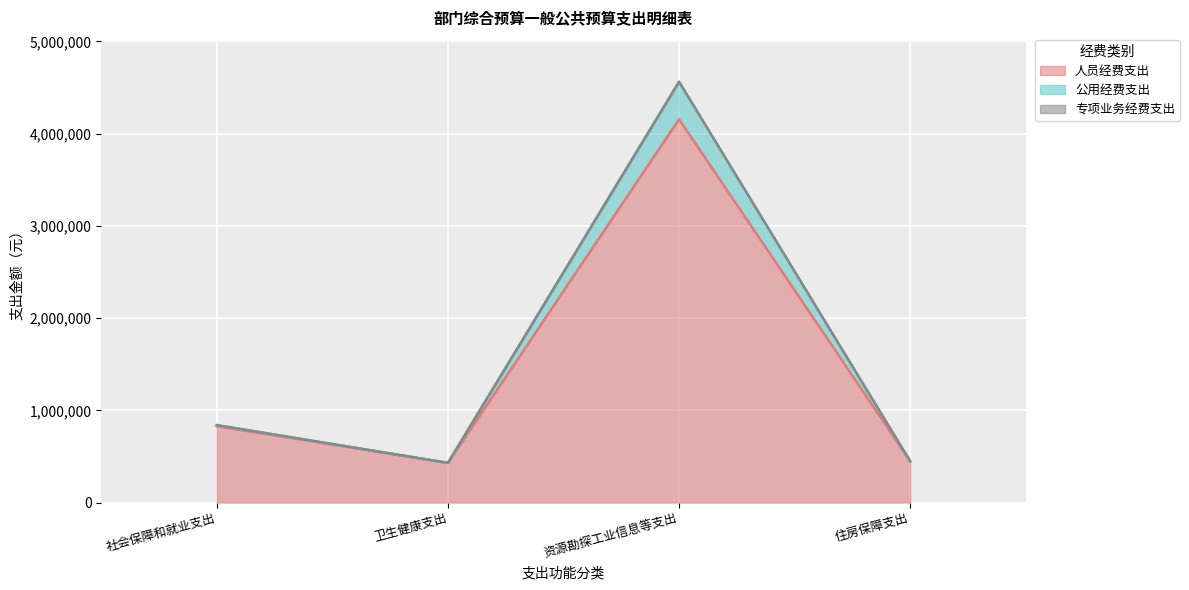

At which category is the sum across all series the highest?

资源勘探工业信息等支出